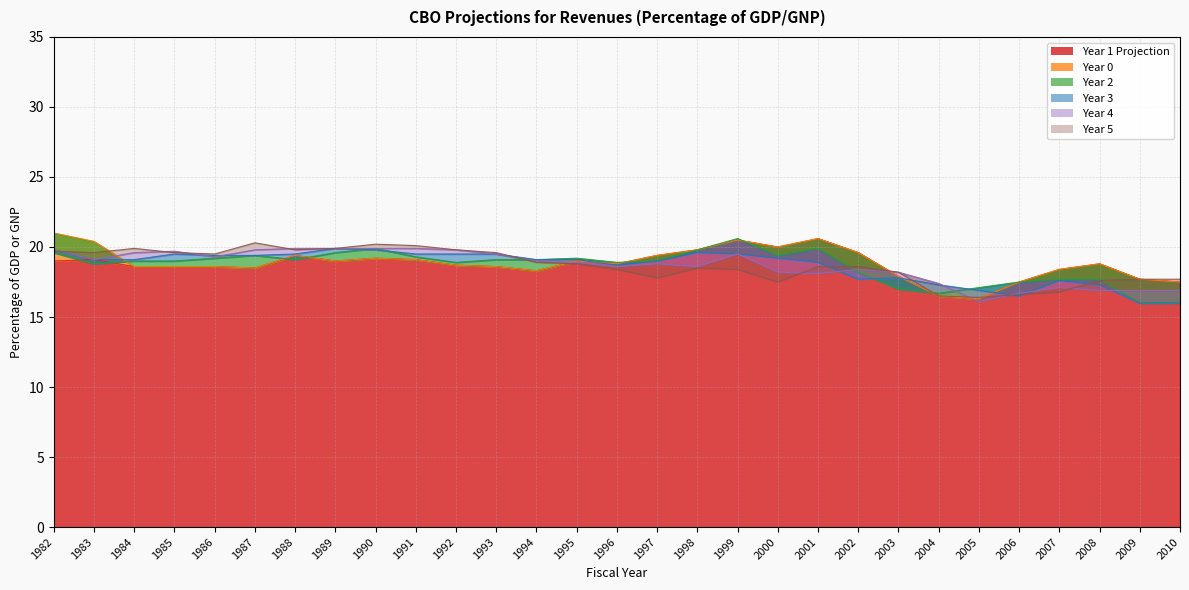

The value of Year 0 at 1982 is 36.6. True or false?

False